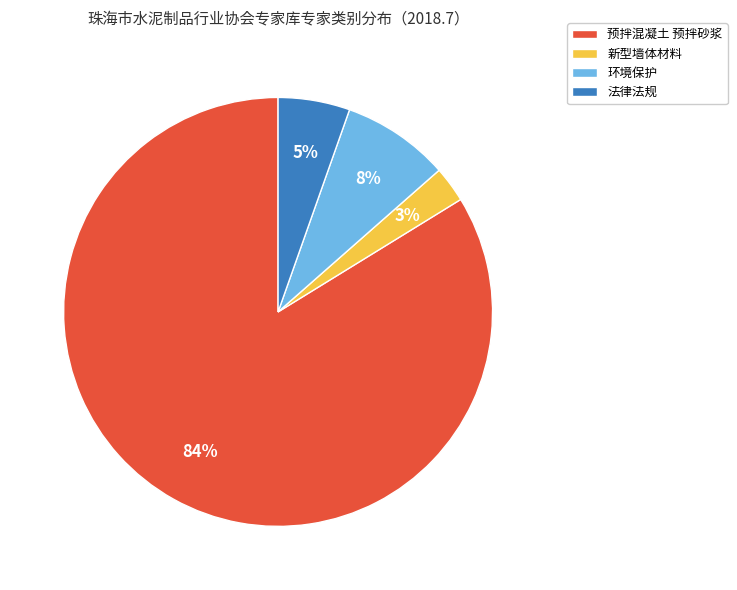

Does 预拌混凝土 预拌砂浆 represent more than half of the total?

Yes